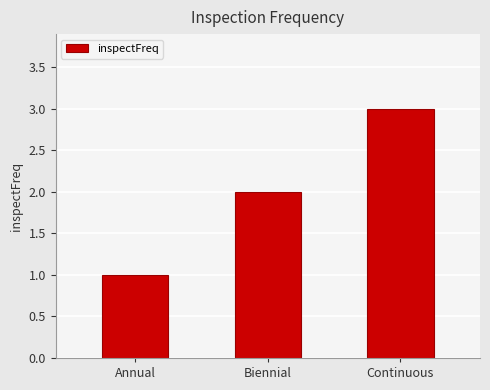

Reading right to left, extract all data points from this chart.

Continuous=3	Biennial=2	Annual=1